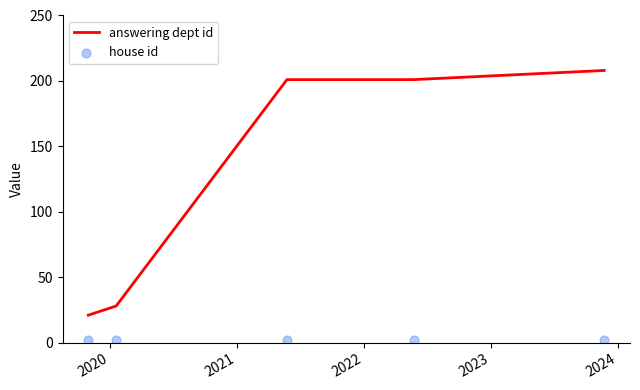

Which series reaches the maximum Y coordinate?

answering dept id